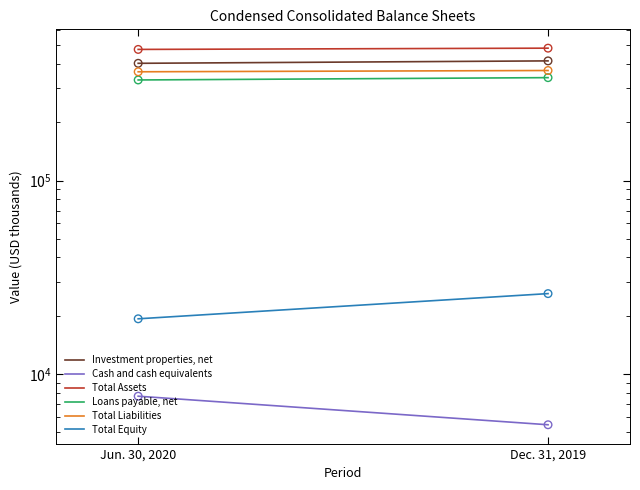

Which series contains the highest Y value?

Total Assets